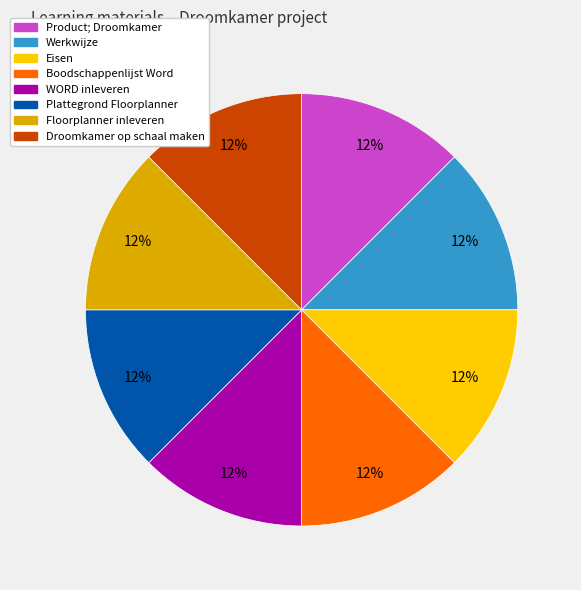

Is the sum of Eisen and Werkwijze greater than half?

No